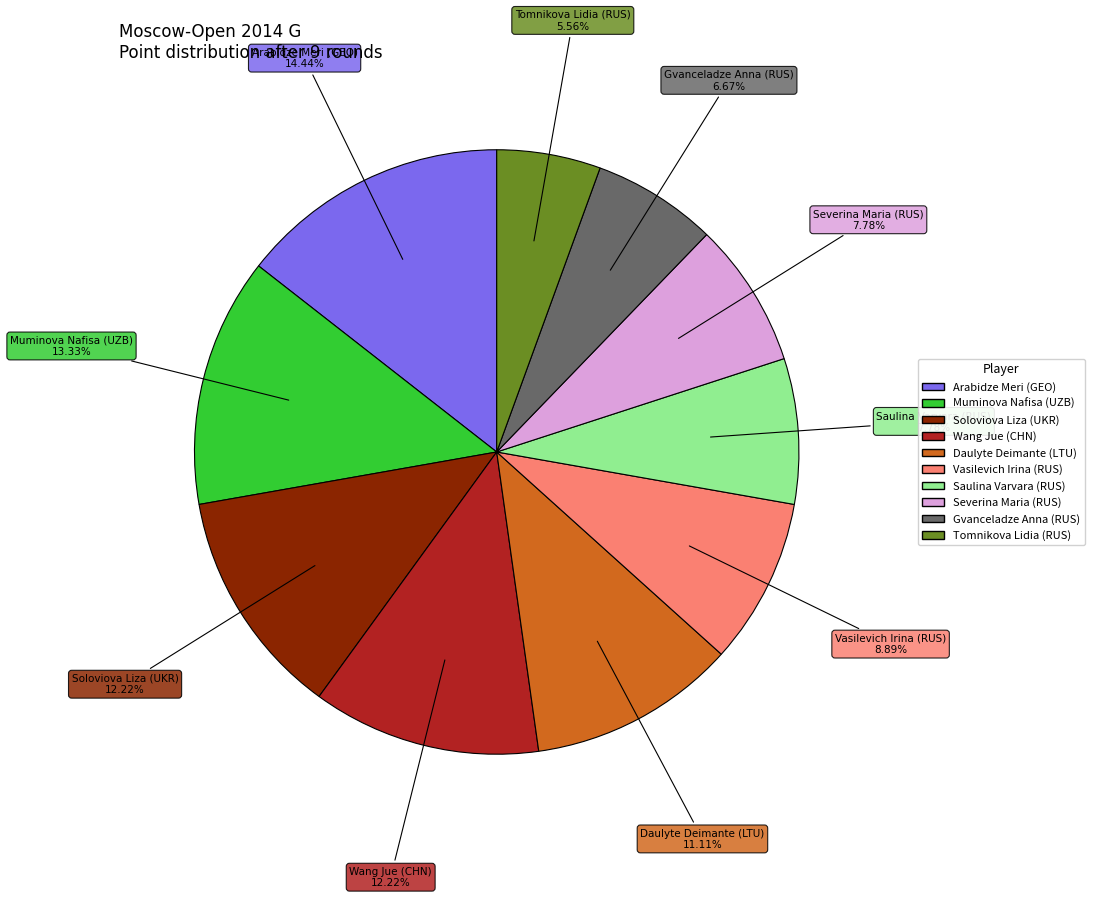

The Severina Maria (RUS) slice represents 8% of the pie. True or false?

True